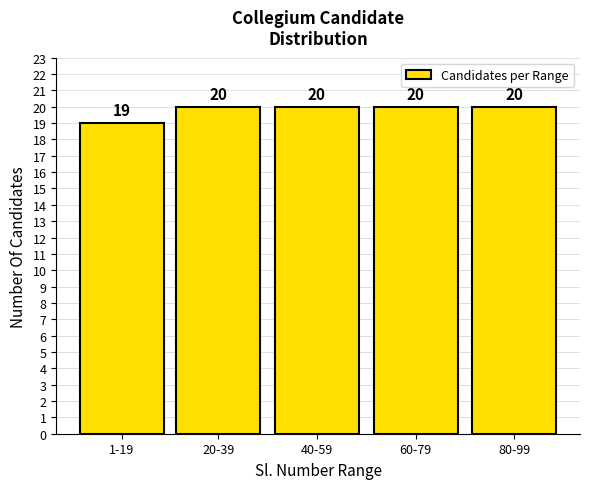

Reading left to right, transcribe all the data shown in this chart.

19	20	20	20	20